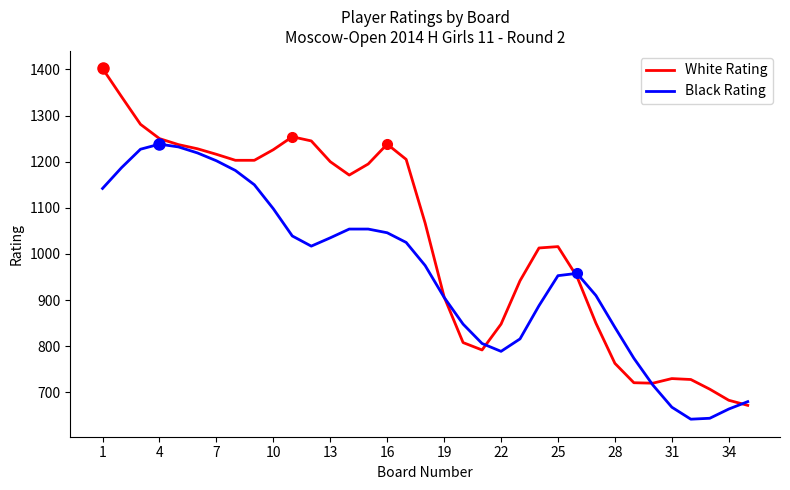

Which series has the largest range (max minus min)?

White Rating